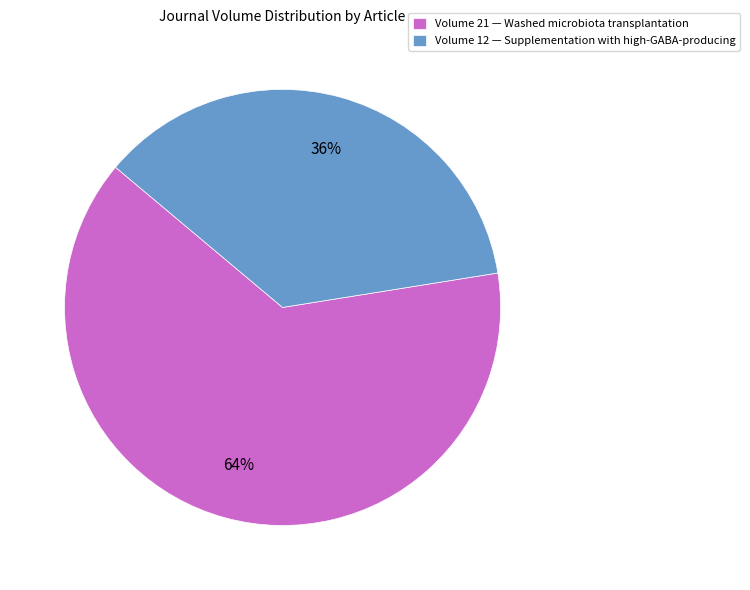

Is it true that Volume 21 — Washed microbiota transplantation is 71% of the pie?

False